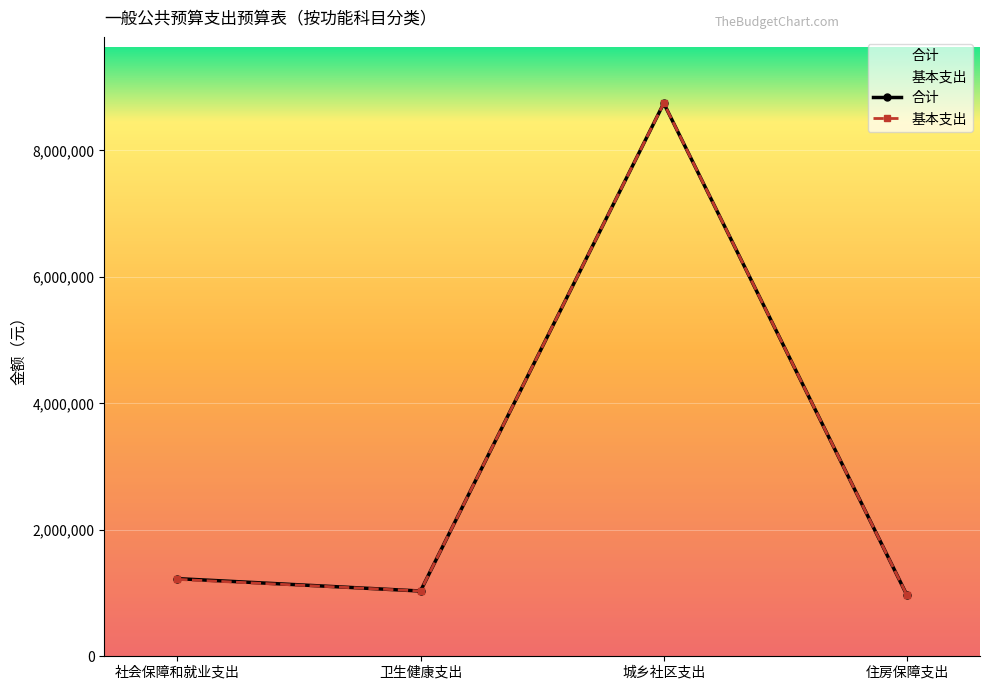

What is the sum of all 基本支出 values?

11956069